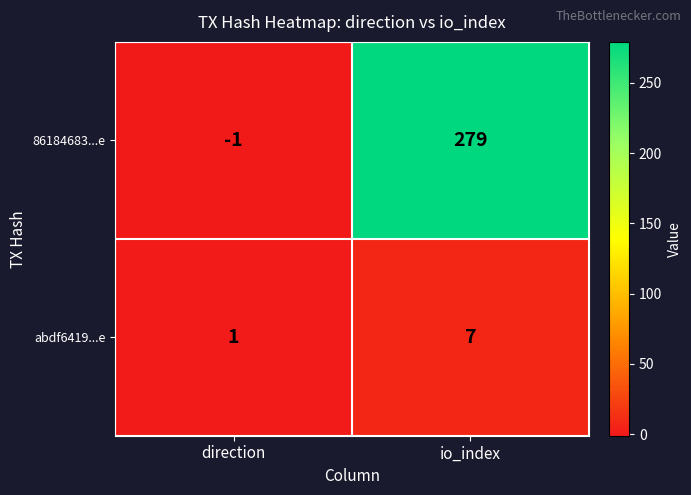

Which series has the largest total across all categories?

86184683...e